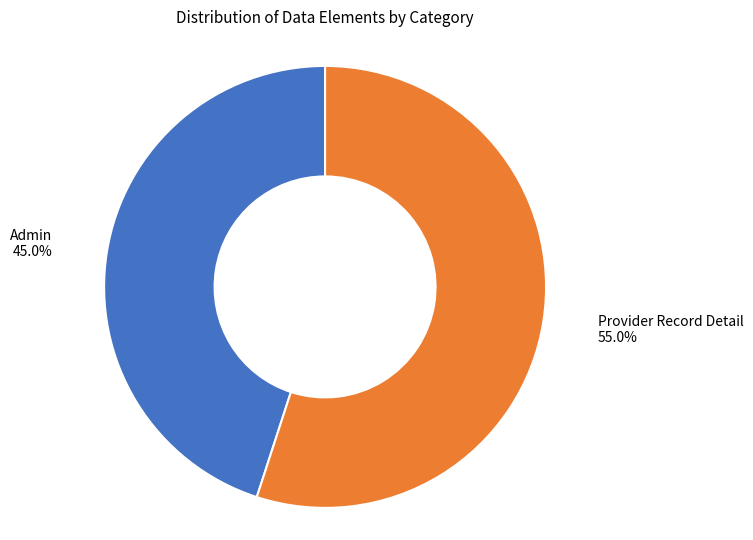

Approximately how many times larger is the value at Admin compared to Provider Record Detail?

0.8